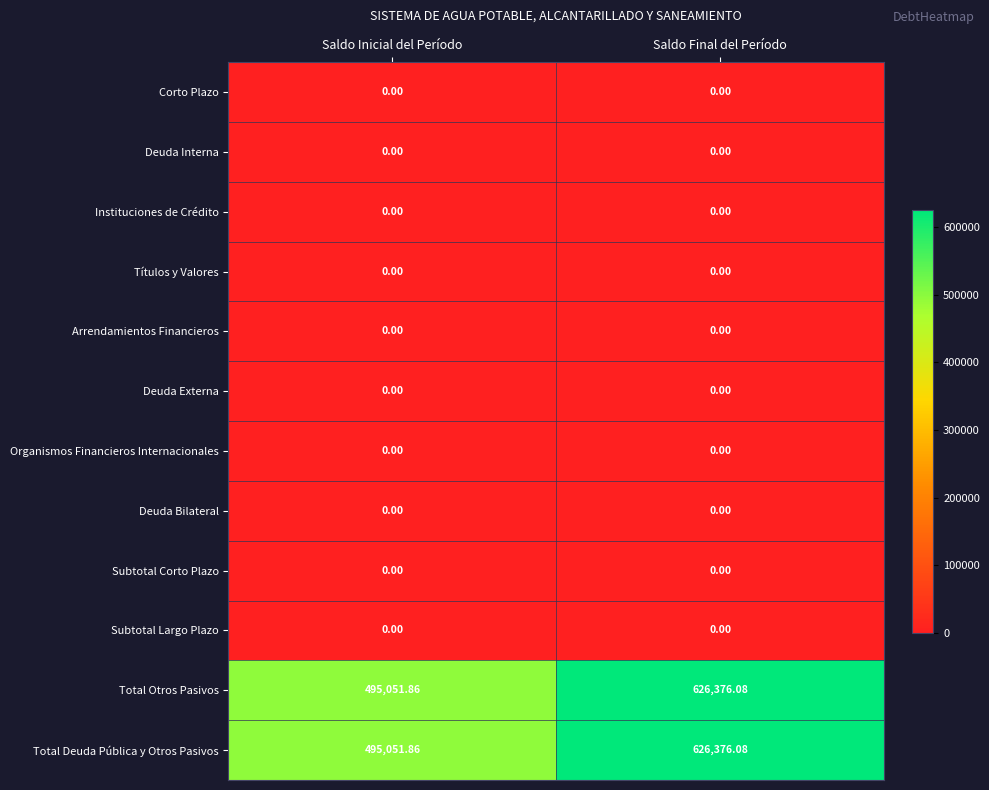

Is the value of Total Deuda Pública y Otros Pasivos at Saldo Final del Período greater than the value of Organismos Financieros Internacionales at Saldo Final del Período?

Yes